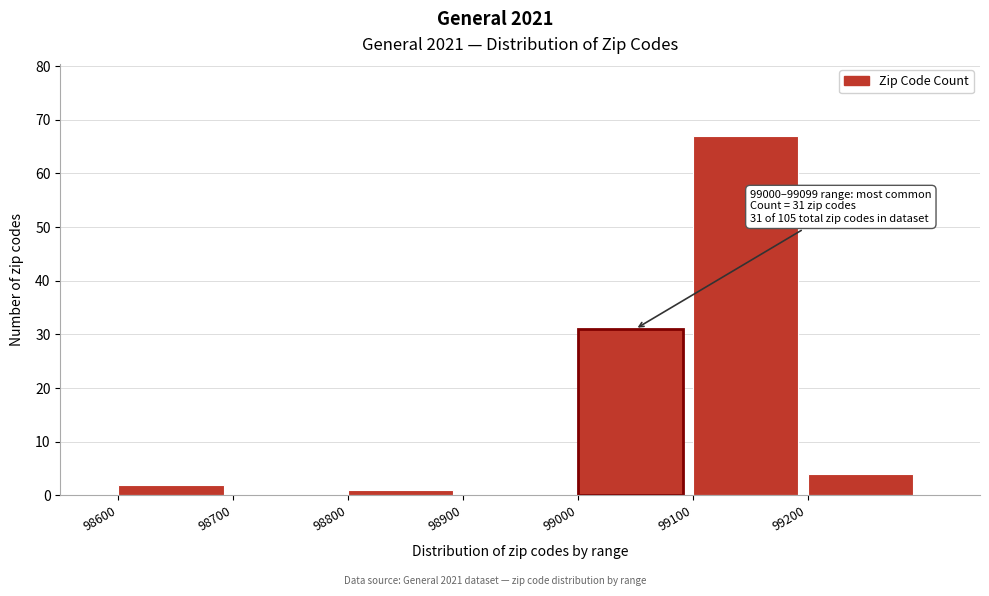

Over which range of the x-axis is the bar tallest?

99100 to 99200